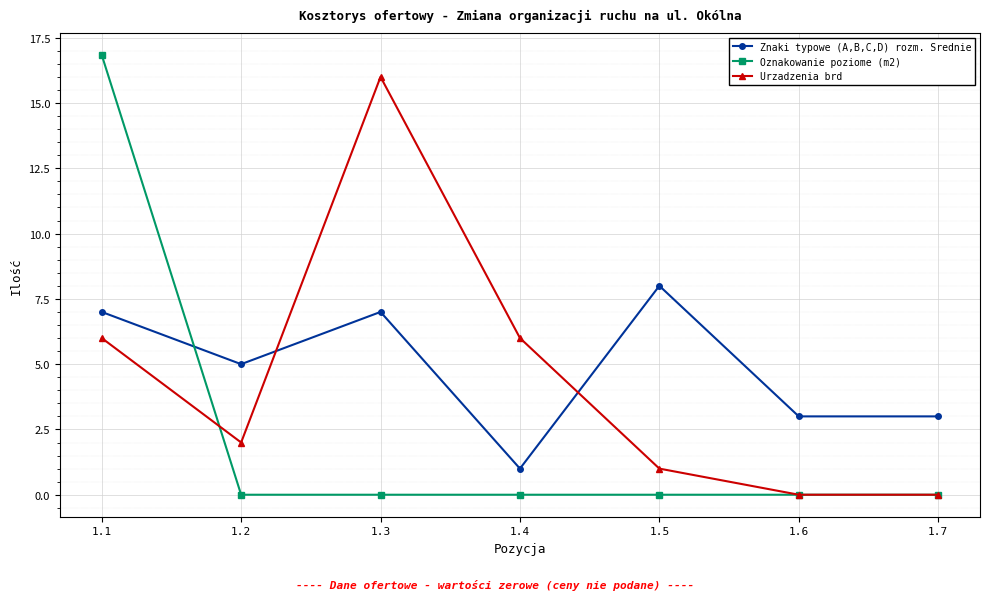

Reading left to right, what are all the values shown in this chart?

Znaki typowe (A,B,C,D) rozm. Srednie: 7.0	5.0	7.0	1.0	8.0	3.0	3.0
Oznakowanie poziome (m2): 16.8	0.0	0.0	0.0	0.0	0.0	0.0
Urzadzenia brd: 6.0	2.0	16.0	6.0	1.0	0.0	0.0